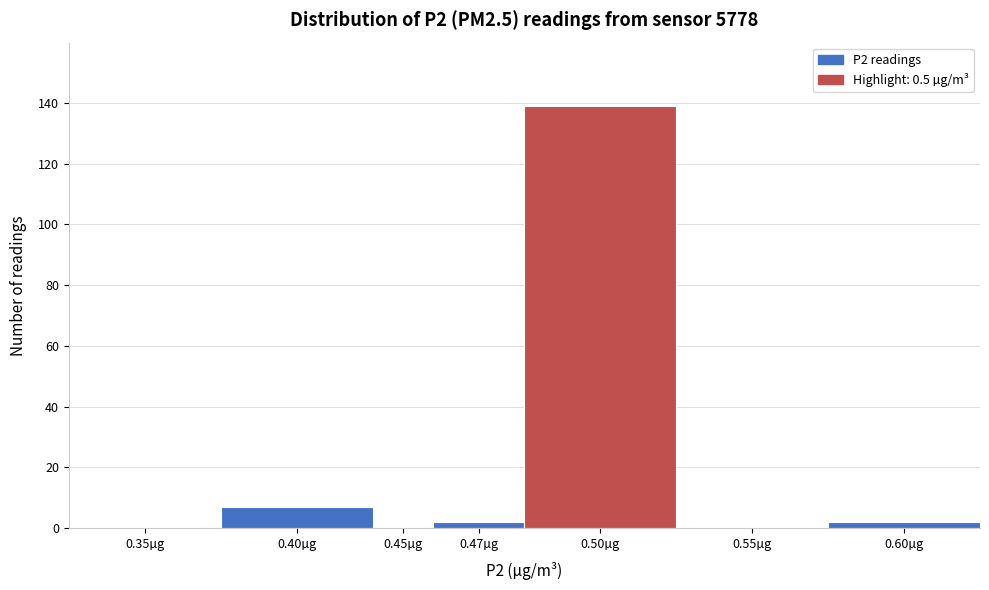

Reading right to left, extract all data points from this chart.

0.60µg=2	0.55µg=0	0.50µg=139	0.47µg=2	0.45µg=0	0.40µg=7	0.35µg=0